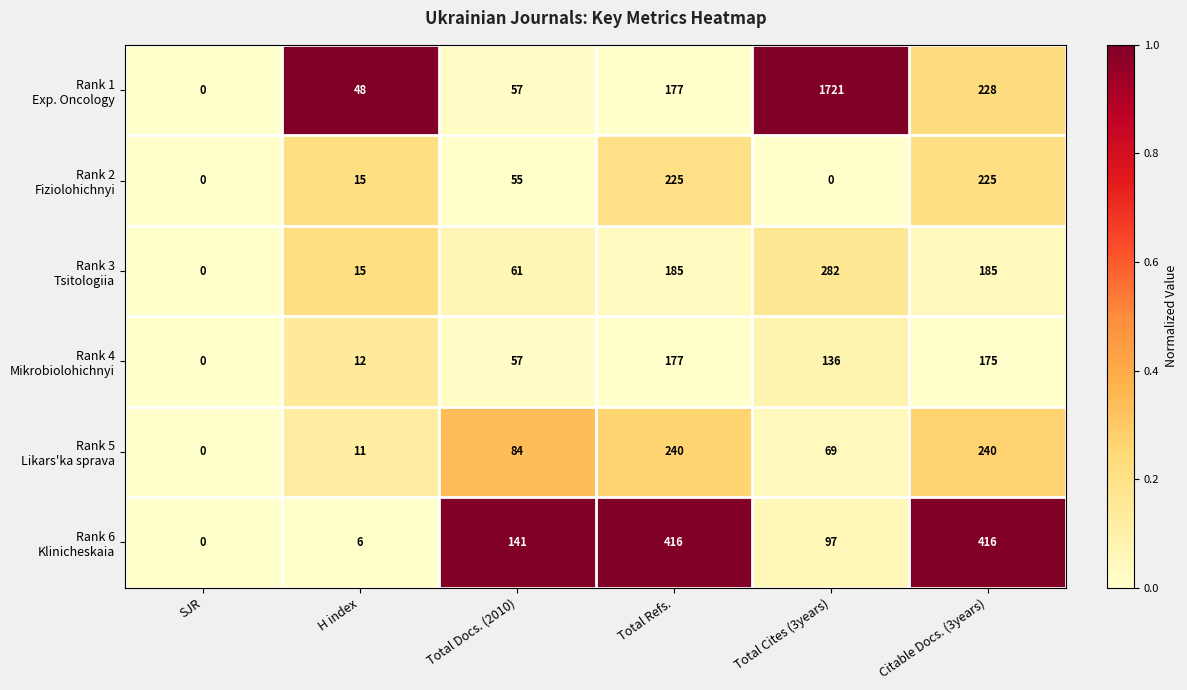

What is the total value across all series at Total Docs. (2010)?

455